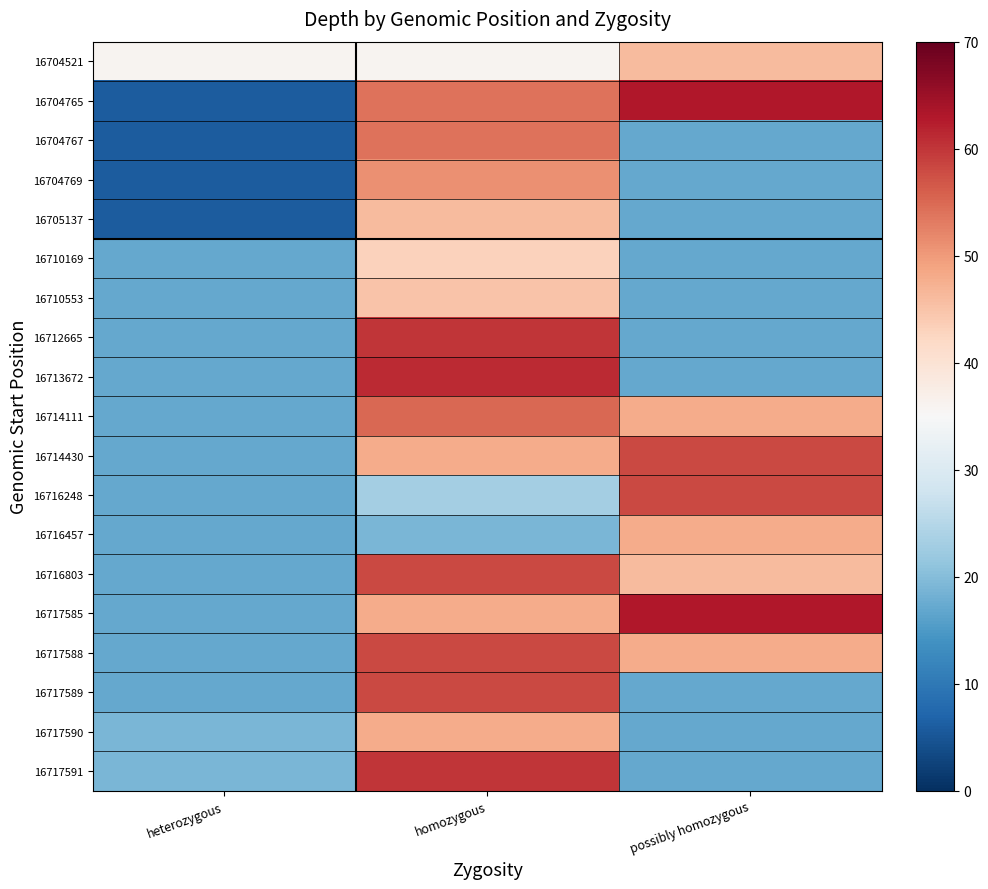

Reading left to right, transcribe all the data shown in this chart.

16704521: heterozygous=36	homozygous=36	possibly homozygous=46
16704765: heterozygous=6	homozygous=54	possibly homozygous=63
16704767: heterozygous=6	homozygous=54	possibly homozygous=17
16704769: heterozygous=6	homozygous=51	possibly homozygous=17
16705137: heterozygous=6	homozygous=46	possibly homozygous=17
16710169: heterozygous=17	homozygous=43	possibly homozygous=17
16710553: heterozygous=17	homozygous=45	possibly homozygous=17
16712665: heterozygous=17	homozygous=60	possibly homozygous=17
16713672: heterozygous=17	homozygous=61	possibly homozygous=17
16714111: heterozygous=17	homozygous=55	possibly homozygous=48
16714430: heterozygous=17	homozygous=48	possibly homozygous=58
16716248: heterozygous=17	homozygous=23	possibly homozygous=58
16716457: heterozygous=17	homozygous=19	possibly homozygous=48
16716803: heterozygous=17	homozygous=58	possibly homozygous=46
16717585: heterozygous=17	homozygous=48	possibly homozygous=63
16717588: heterozygous=17	homozygous=58	possibly homozygous=48
16717589: heterozygous=17	homozygous=58	possibly homozygous=17
16717590: heterozygous=19	homozygous=48	possibly homozygous=17
16717591: heterozygous=19	homozygous=60	possibly homozygous=17